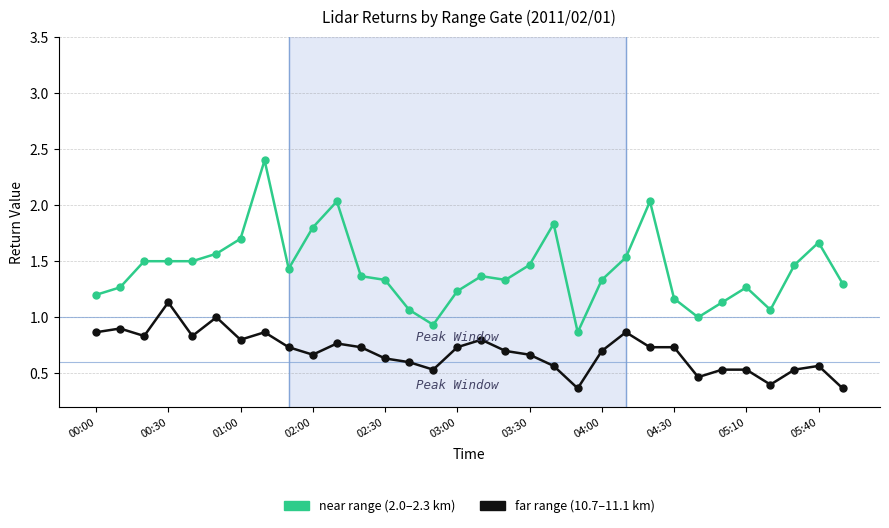

How many data points does each series have?

32